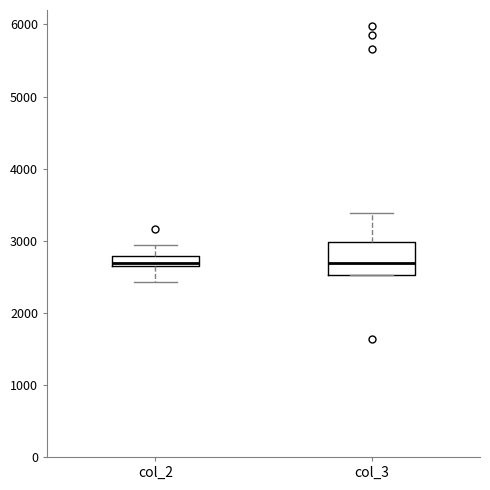

Which box is the tallest, from its lower edge to its upper edge?

col_3